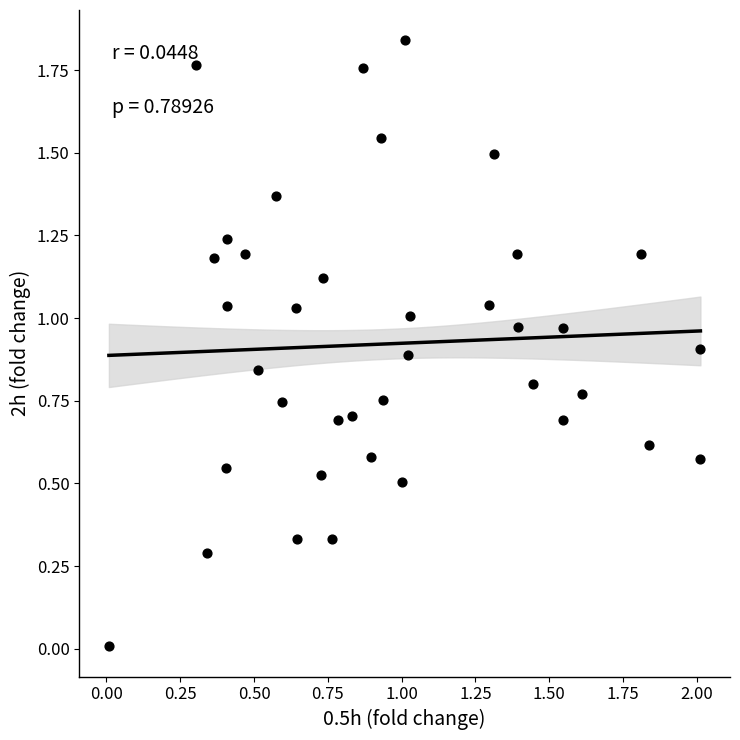

What is the range of X values (max minus min)?

2.0